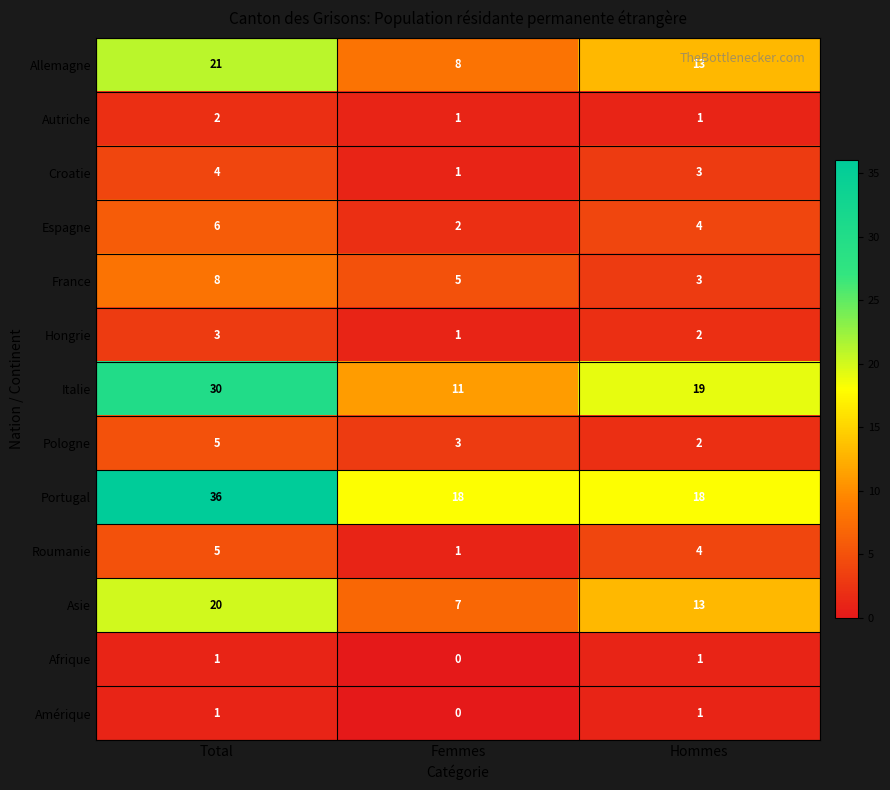

Rank the categories by Pologne value from highest to lowest.

Total, Femmes, Hommes